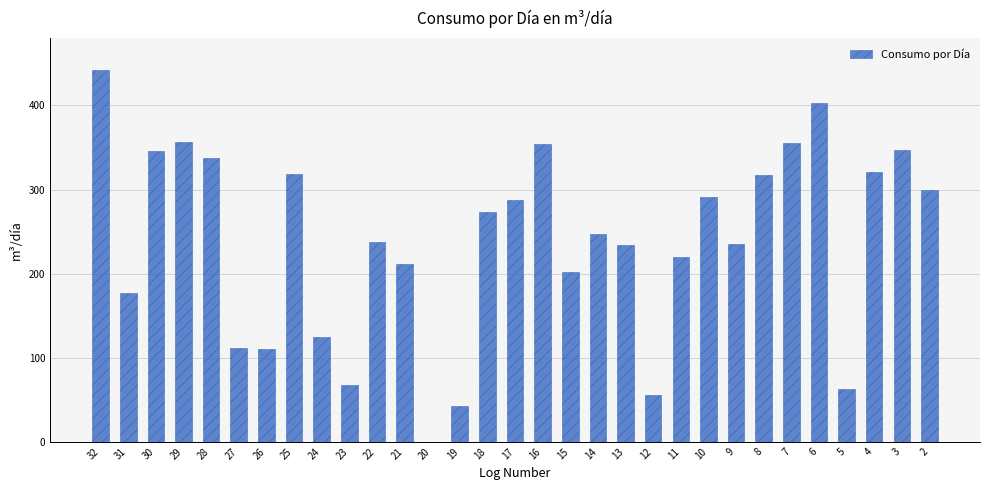

What is the ratio of the value at 23 to the value at 14?

0.3